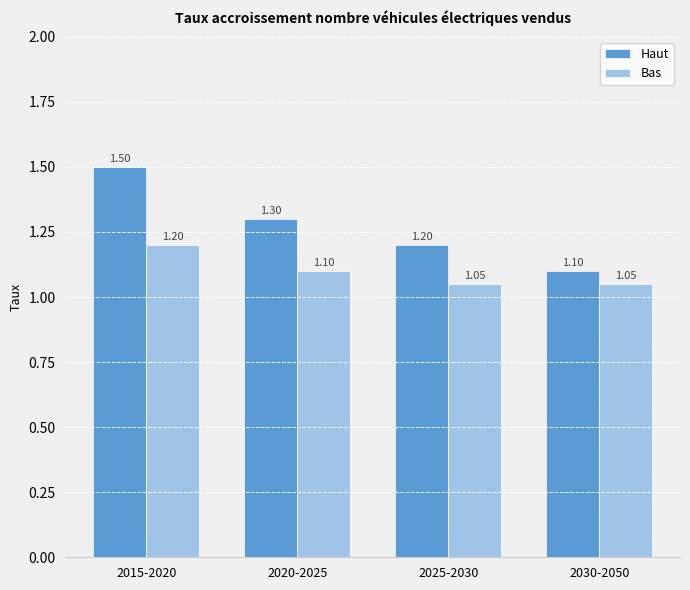

What is the label of the 1st bar from the right?

2030-2050